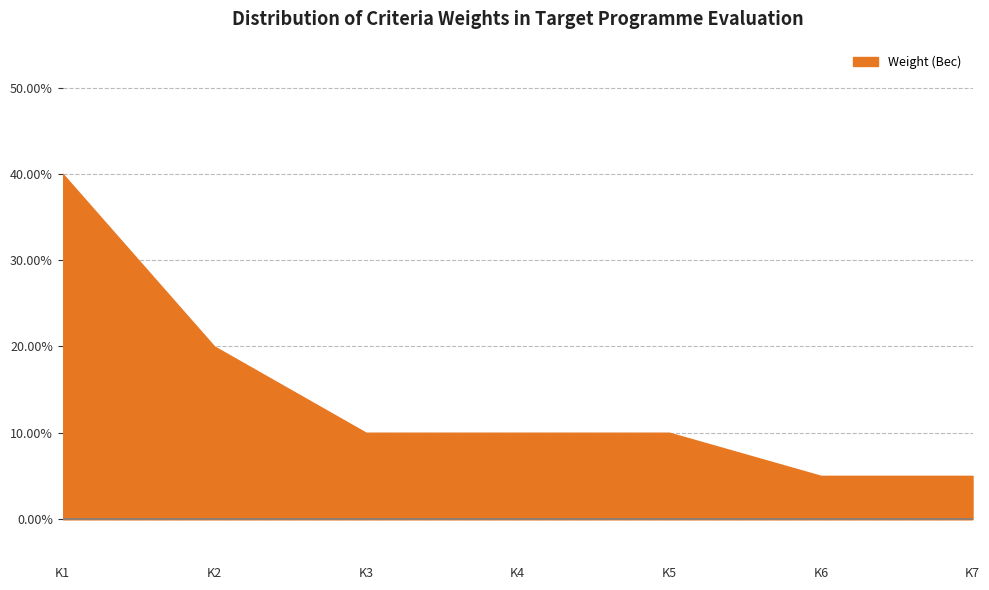

True or false: the data shows 0.1 at K4.

False